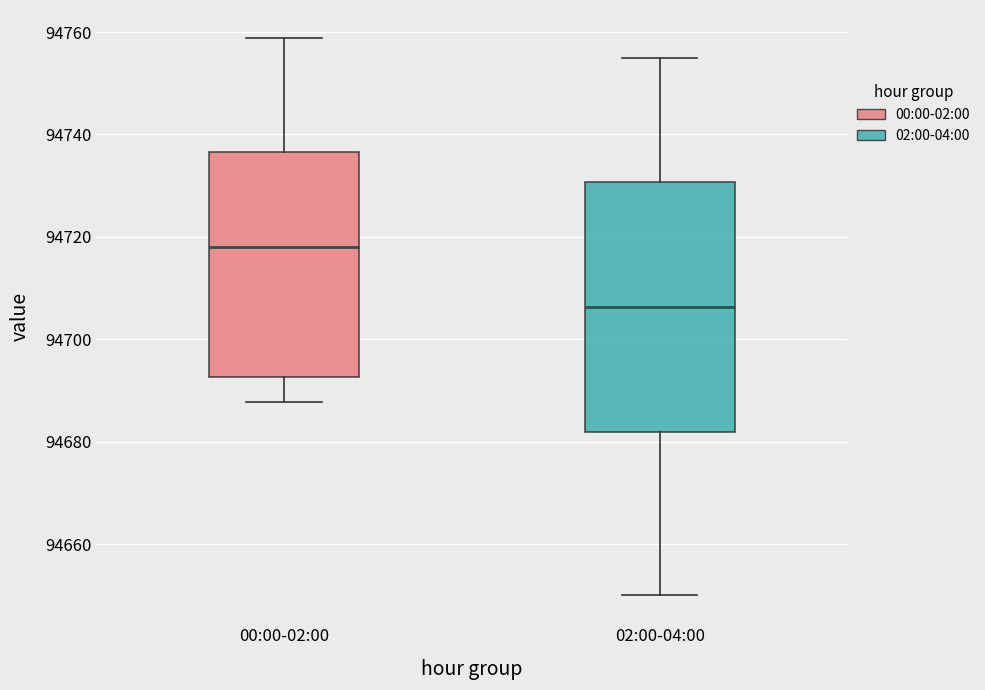

Reading left to right, transcribe this box plot: for each box, give where its median line is, the range the box spans, and where its two whiskers end, as read against the y-axis. The values are not printed on the chart, so give them approximately, as read against the axis.

00:00-02:00: median 94718, box 94692 to 94736, whiskers 94688 to 94758
02:00-04:00: median 94706, box 94682 to 94730, whiskers 94650 to 94756